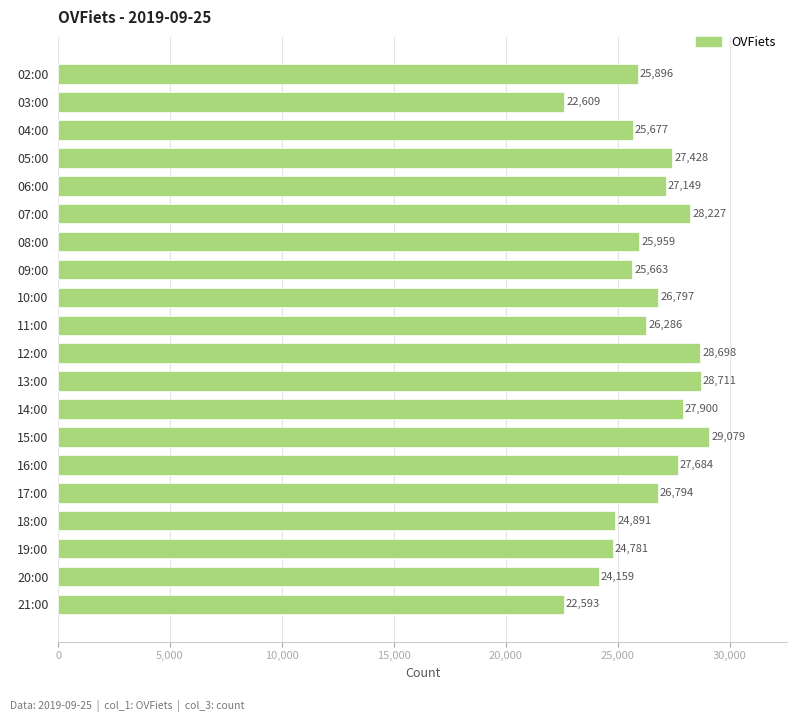

What is the difference between the maximum and minimum values?

6486